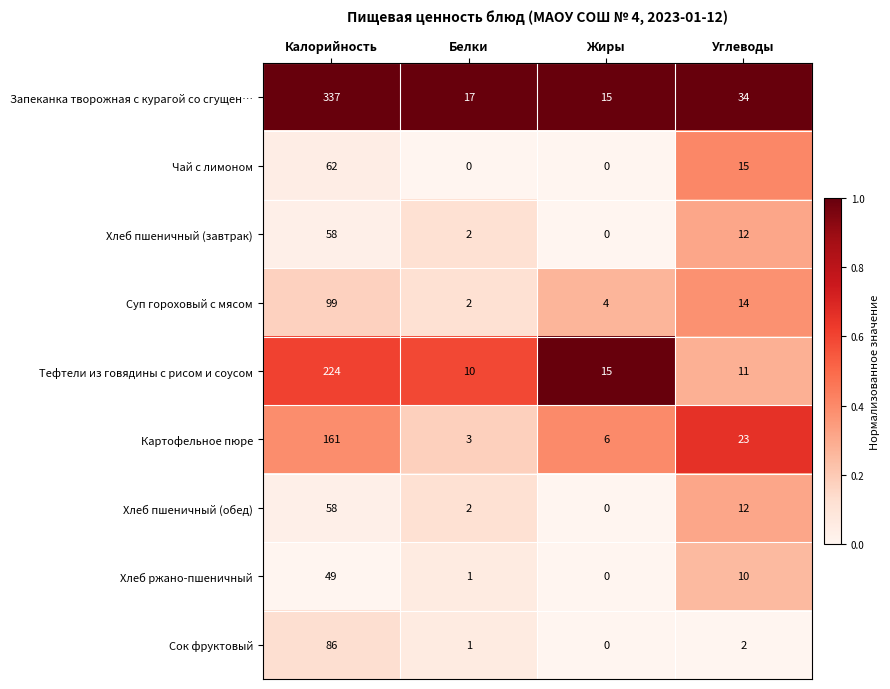

How many data points in Картофельное пюре are less than 23?

2